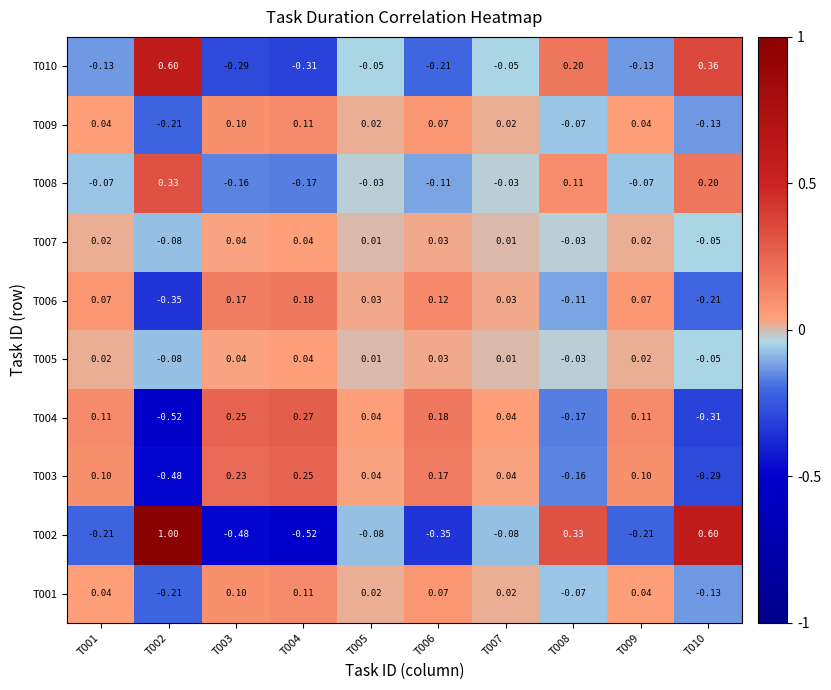

Is the value of T004 at T006 greater than the value of T007 at T002?

Yes